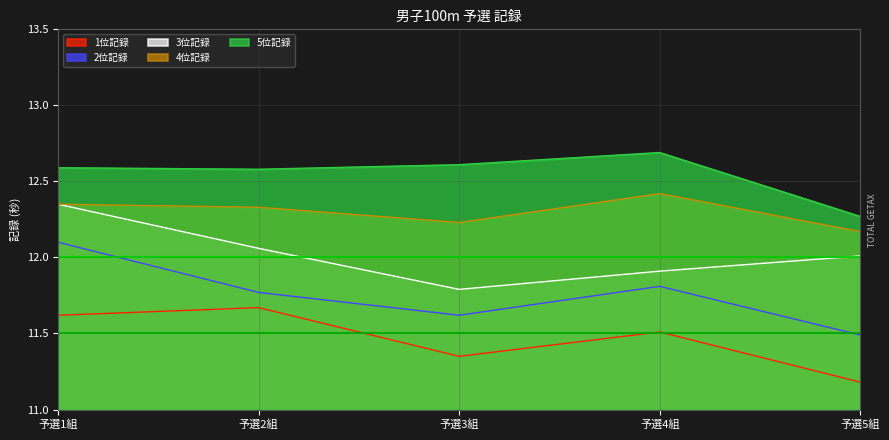

Which series changed the most between 予選1組 and 予選2組?

2位記録